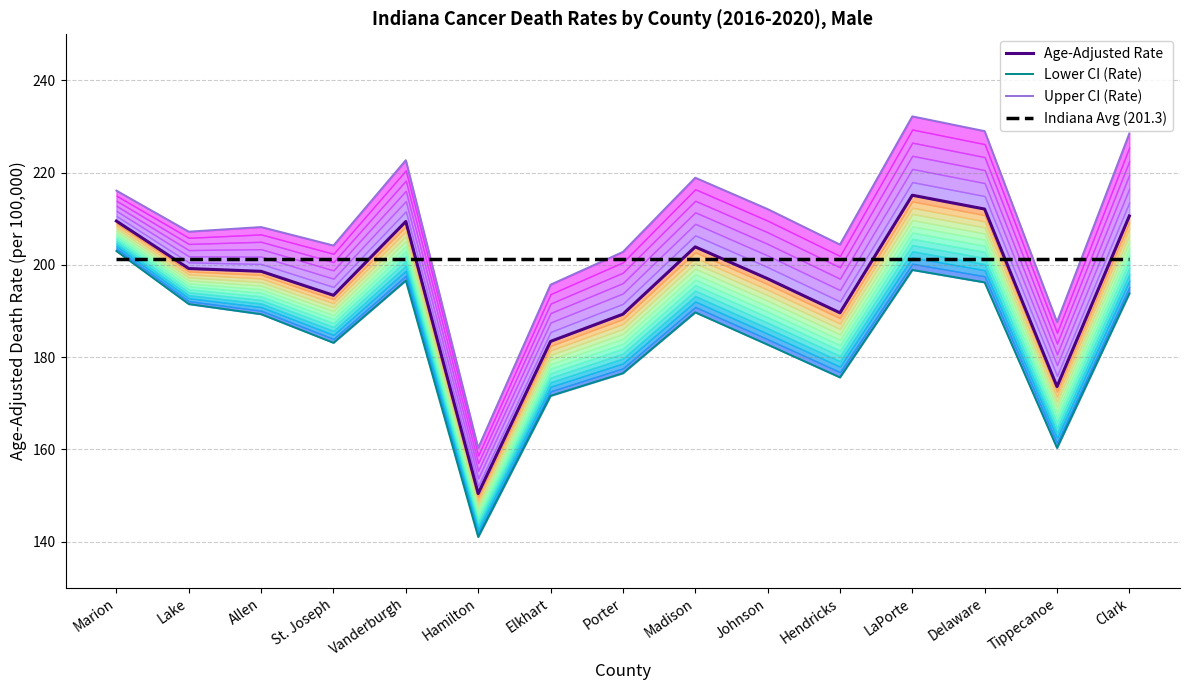

Reading left to right, extract all data points from this chart.

Age-Adjusted Rate: 209.5	199.2	198.6	193.4	209.4	150.4	183.4	189.3	203.9	197.0	189.6	215.1	212.1	173.6	210.6
Lower CI (Rate): 203.0	191.5	189.3	183.1	196.6	141.0	171.6	176.5	189.7	182.7	175.6	198.9	196.2	160.3	193.8
Upper CI (Rate): 216.1	207.2	208.2	204.2	222.7	160.3	195.7	202.8	218.9	212.1	204.4	232.2	229.0	187.6	228.5
Indiana Avg (201.3): 201.3	201.3	201.3	201.3	201.3	201.3	201.3	201.3	201.3	201.3	201.3	201.3	201.3	201.3	201.3